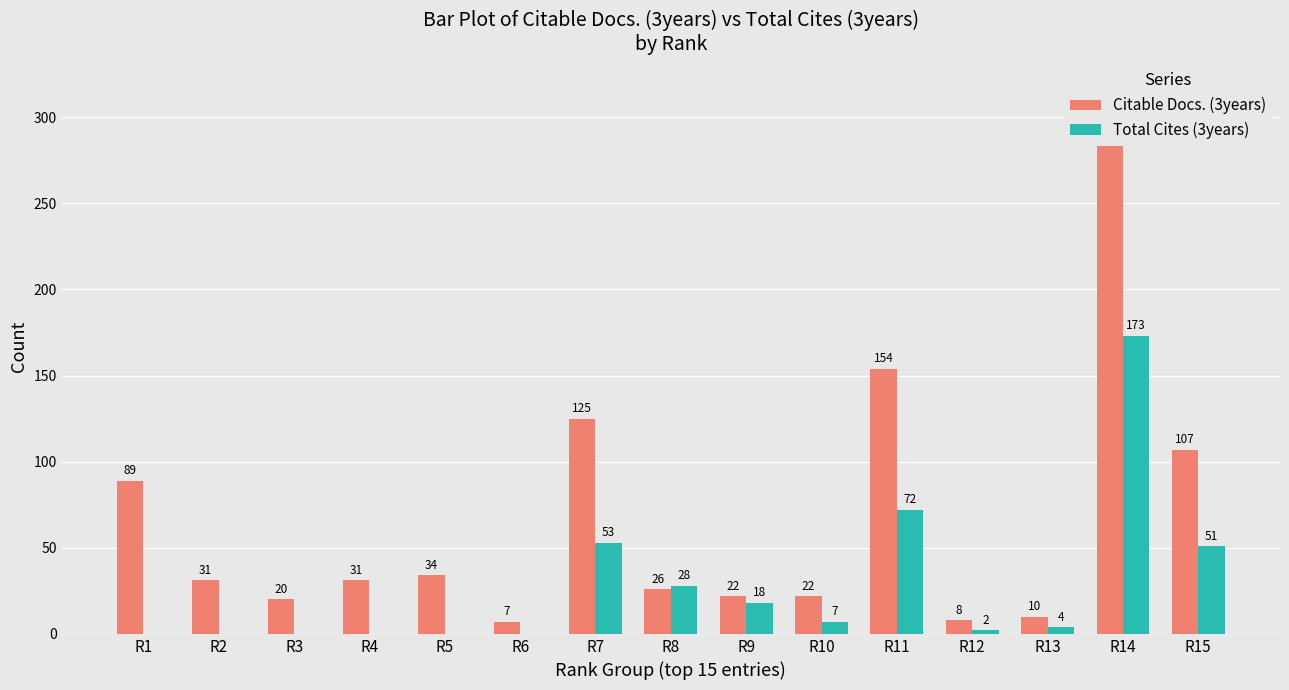

Are the bars horizontal?

No